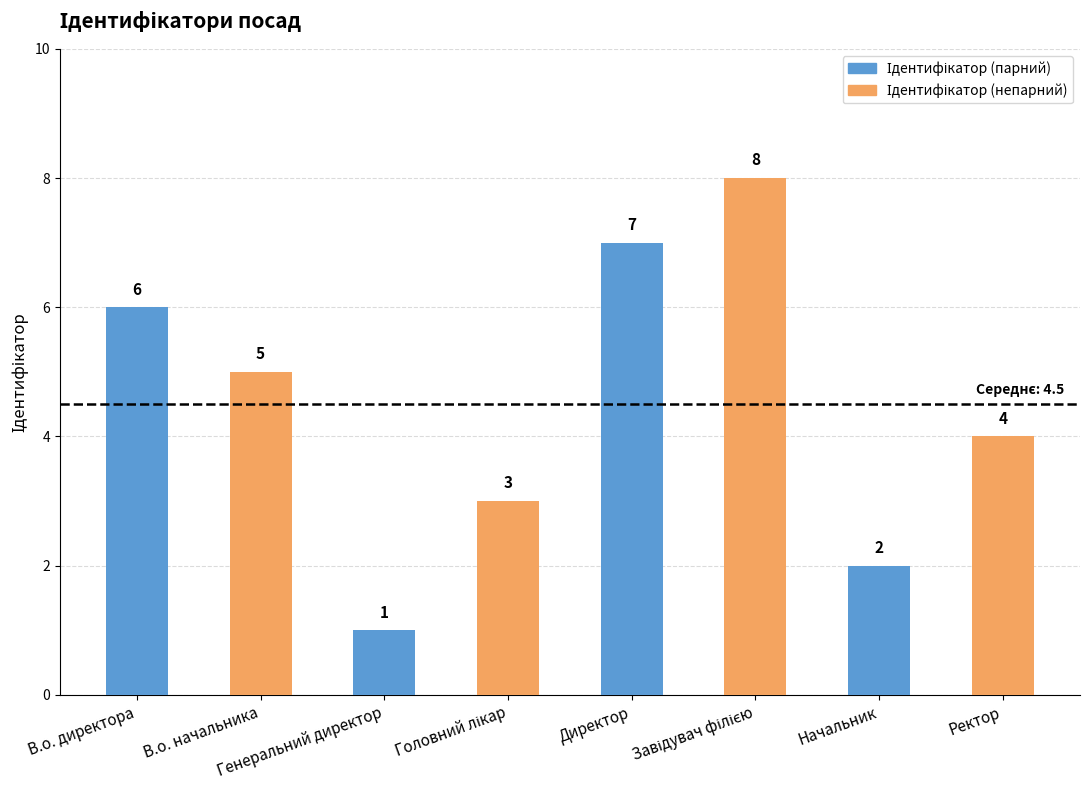

How many series are shown in this chart?

1